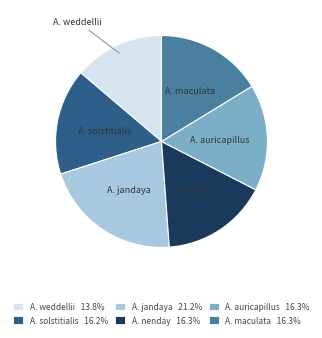

Does any single category account for the majority?

No